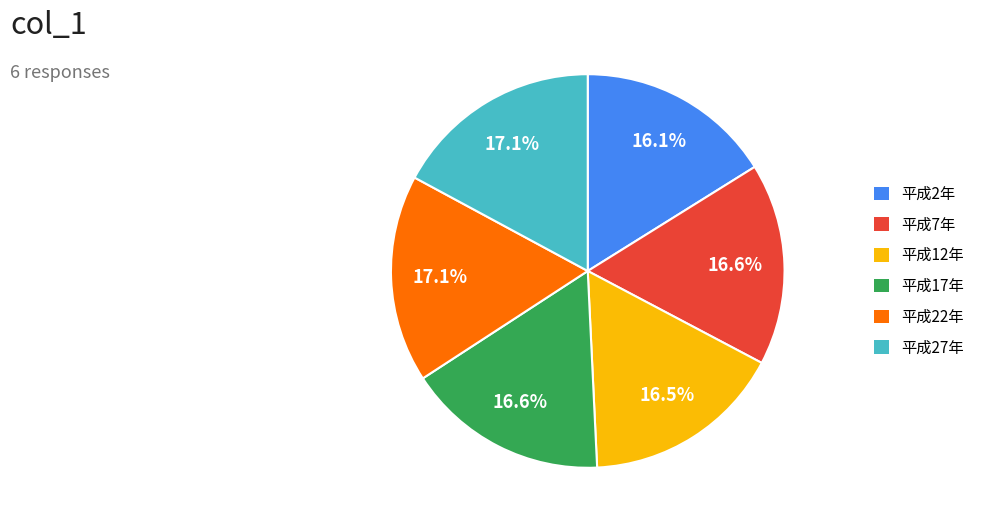

What percentage do 平成17年 and 平成12年 together represent?

33.1%